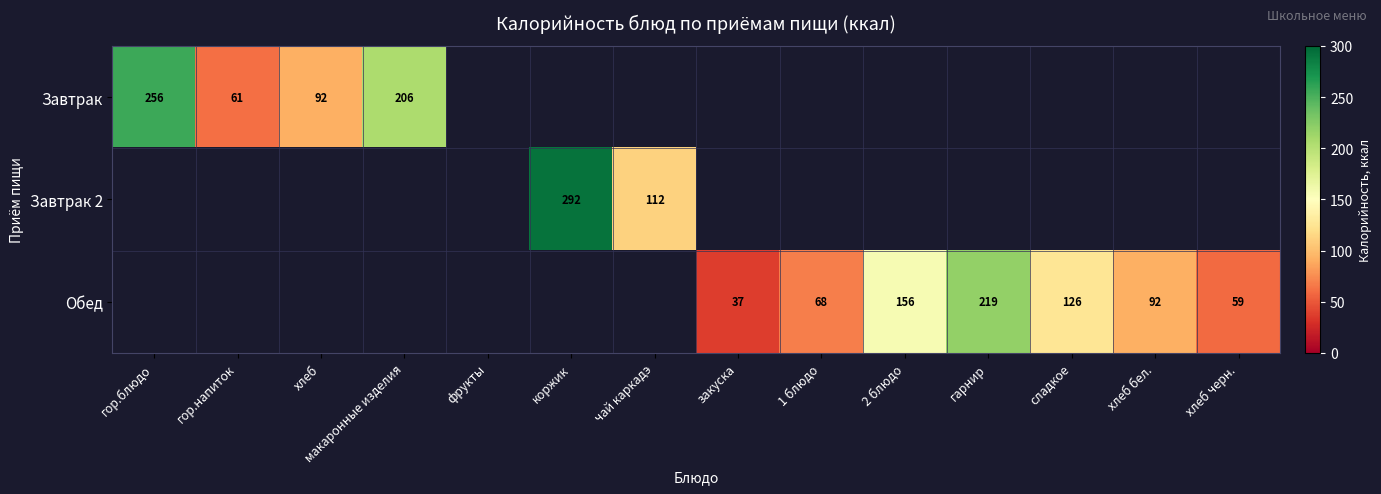

The Завтрак series shows 23 at хлеб. True or false?

False